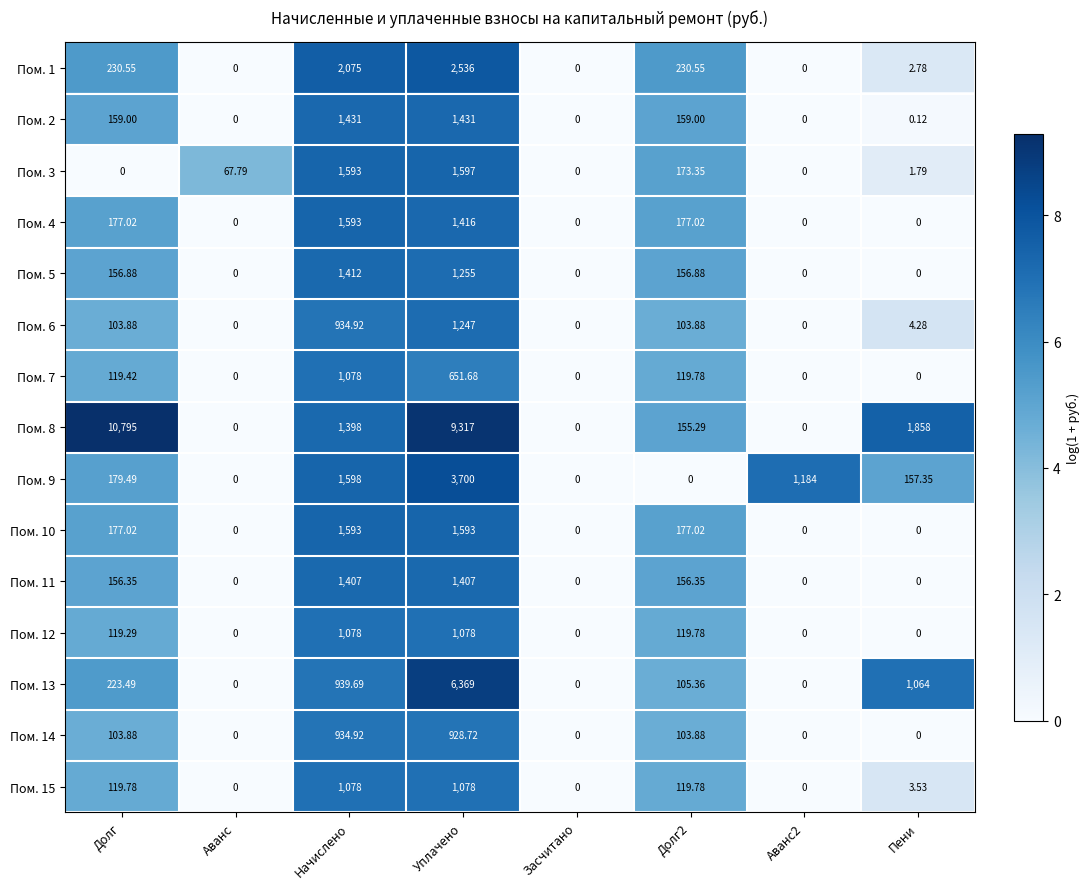

Is the value of Пом. 11 at Долг2 greater than the value of Пом. 3 at Аванс2?

Yes